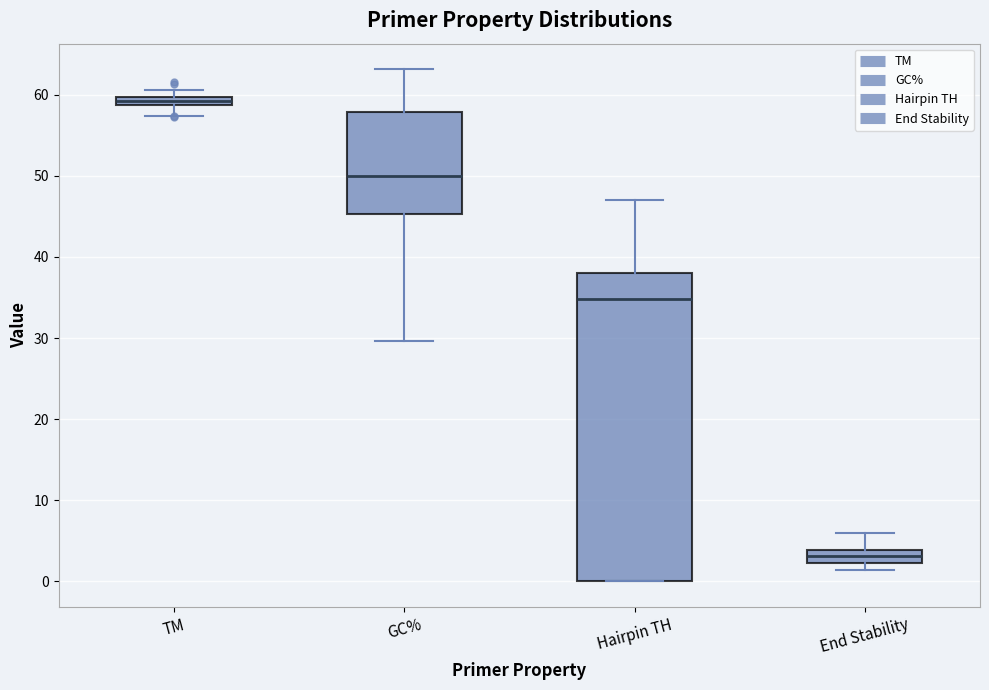

Which box has the lowest median line?

End Stability